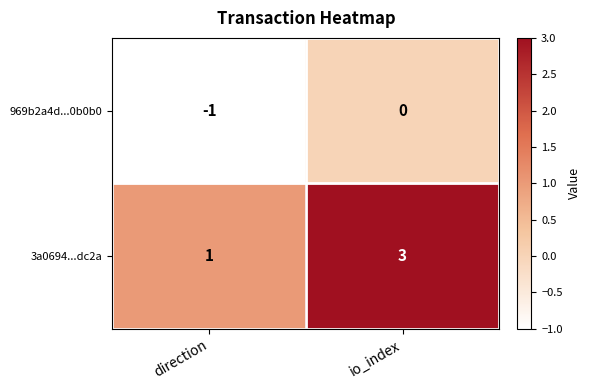

Reading right to left, extract all data points from this chart.

969b2a4d...0b0b0: 0	-1
3a0694...dc2a: 3	1